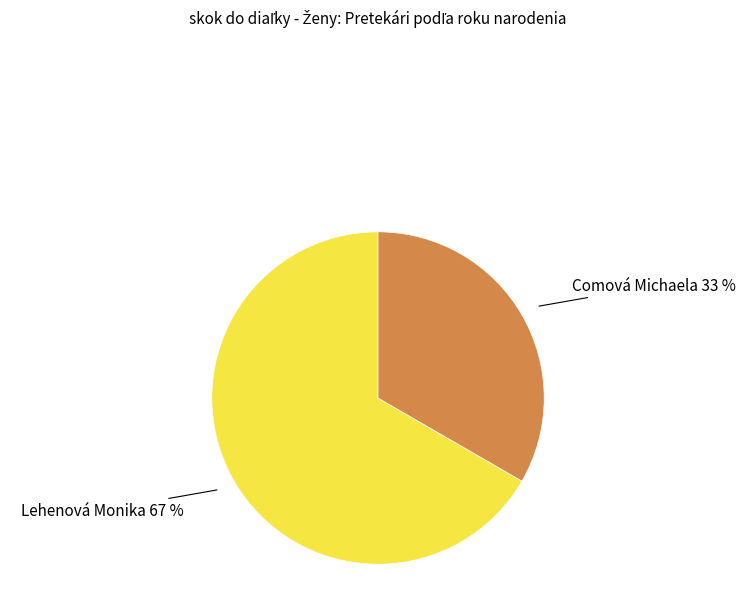

To the nearest percent, what is the average slice percentage?

50%